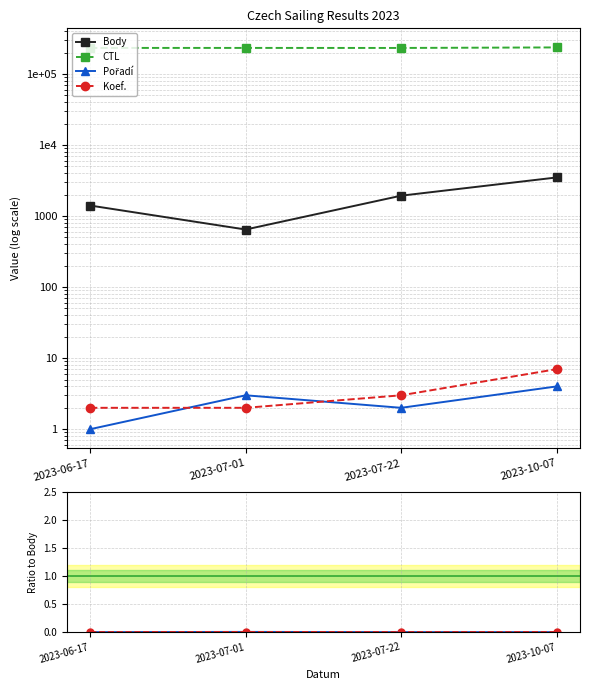

How many interior local valleys does the Koef. series have?

1